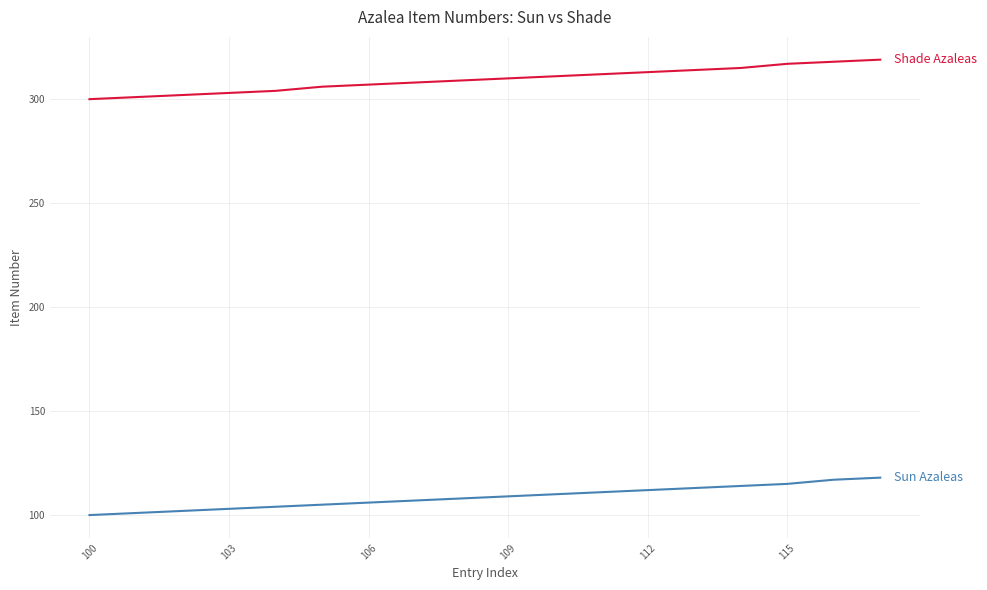

What is the minimum value shown in the chart?

100